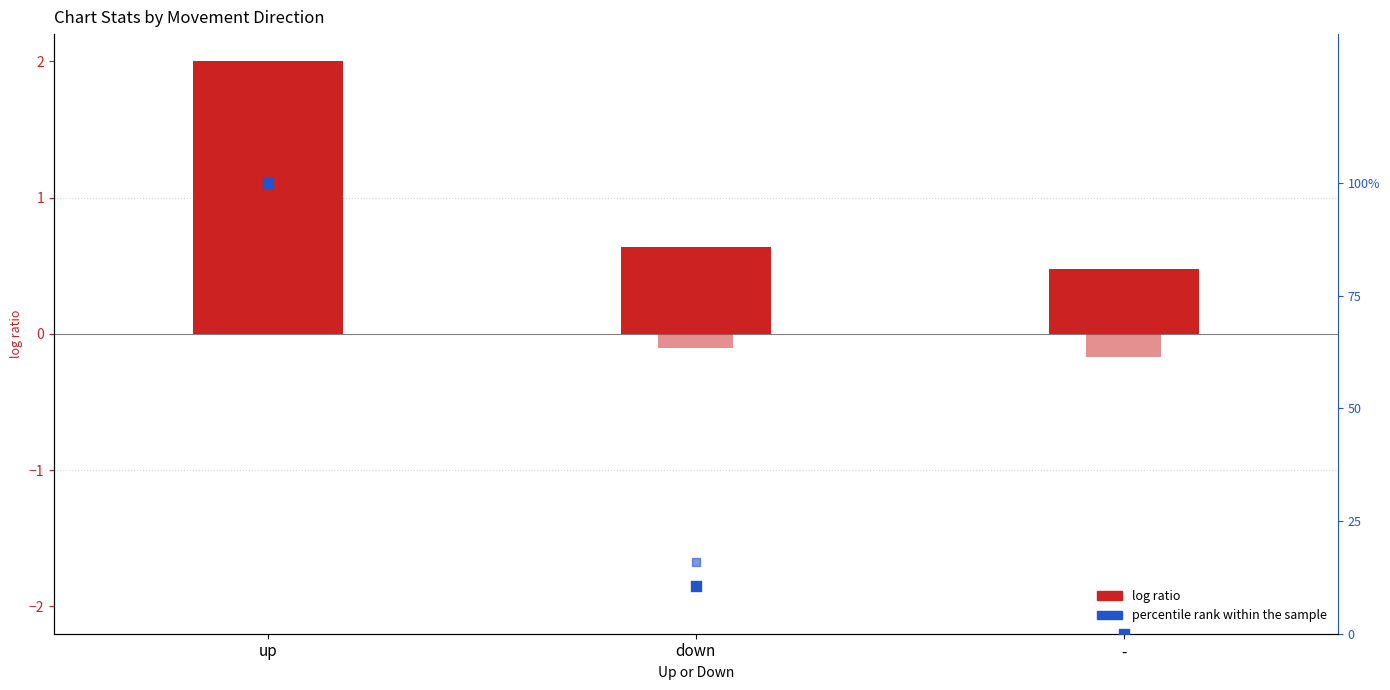

Which series has the largest total across all categories?

percentile rank within the sample